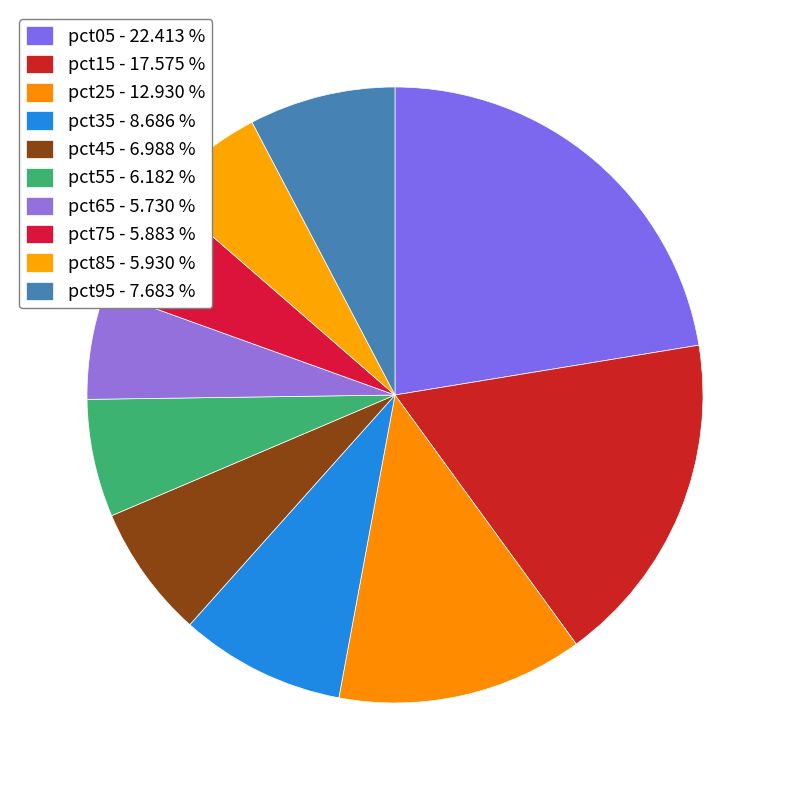

How many segments does this pie chart have?

10